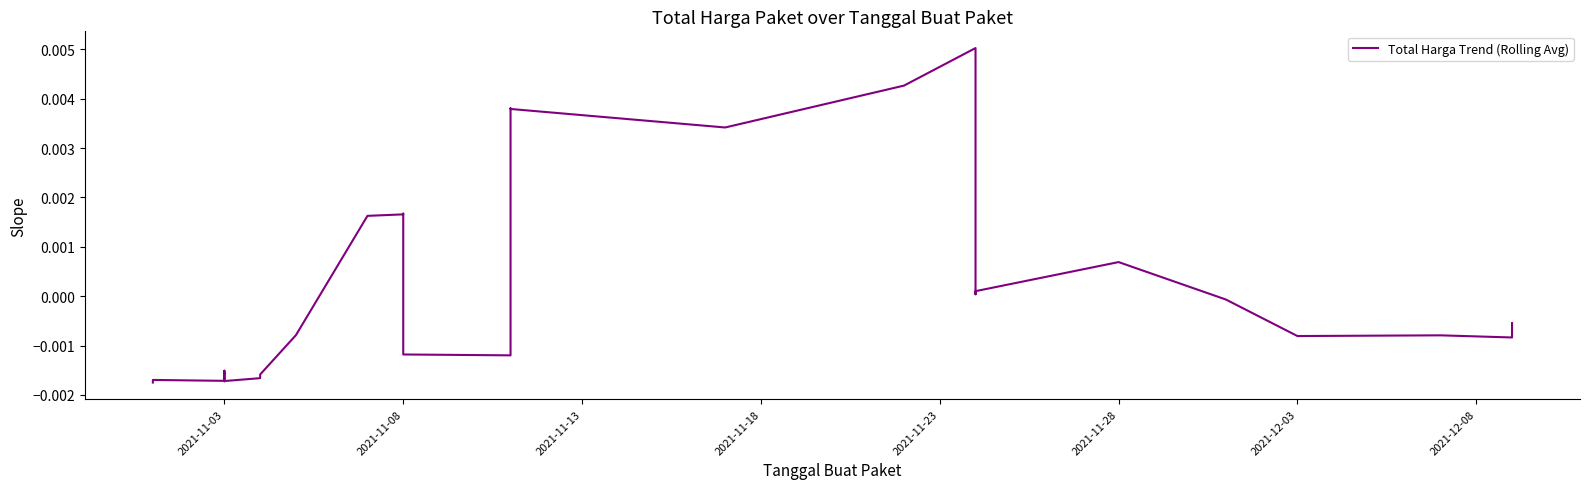

How many interior local valleys (lower than both neighbors) does the data have?

8